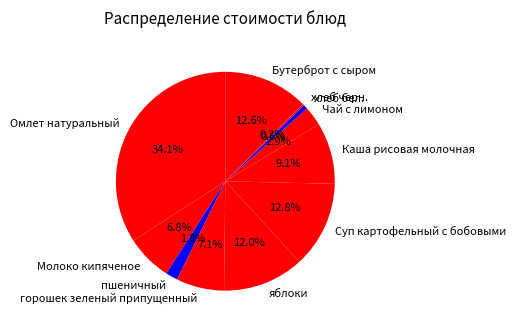

What percentage is the Каша рисовая молочная slice, to the nearest percent?

9%